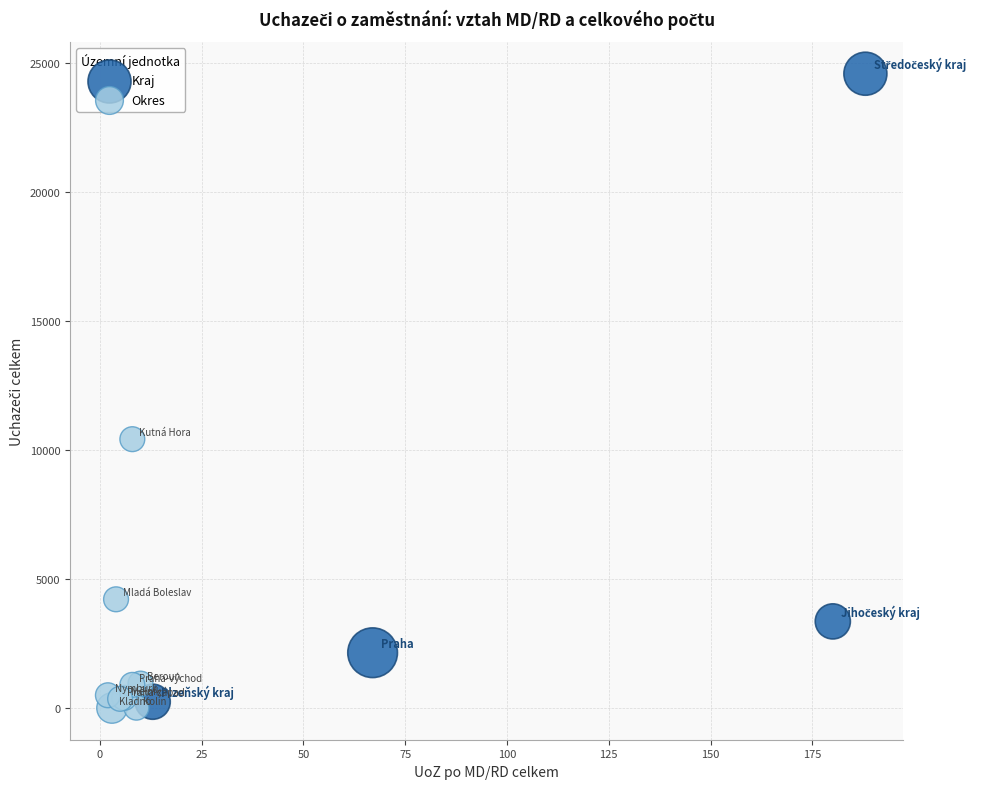

What are all the series names shown in the legend?

Kraj, Okres